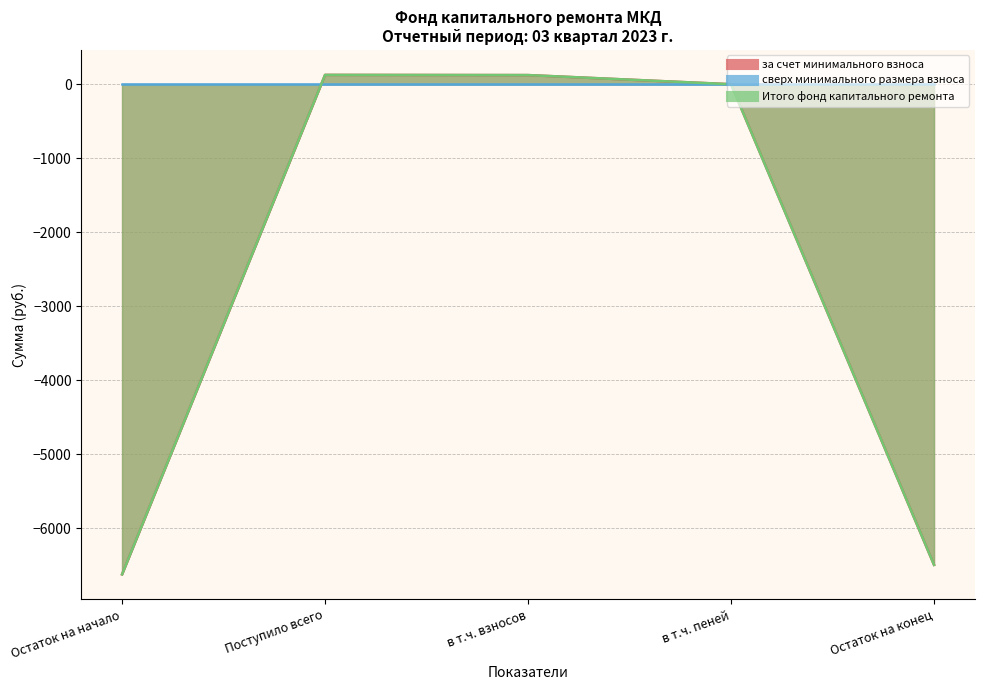

The за счет минимального взноса series shows 2.4 at в т.ч. пеней. True or false?

True